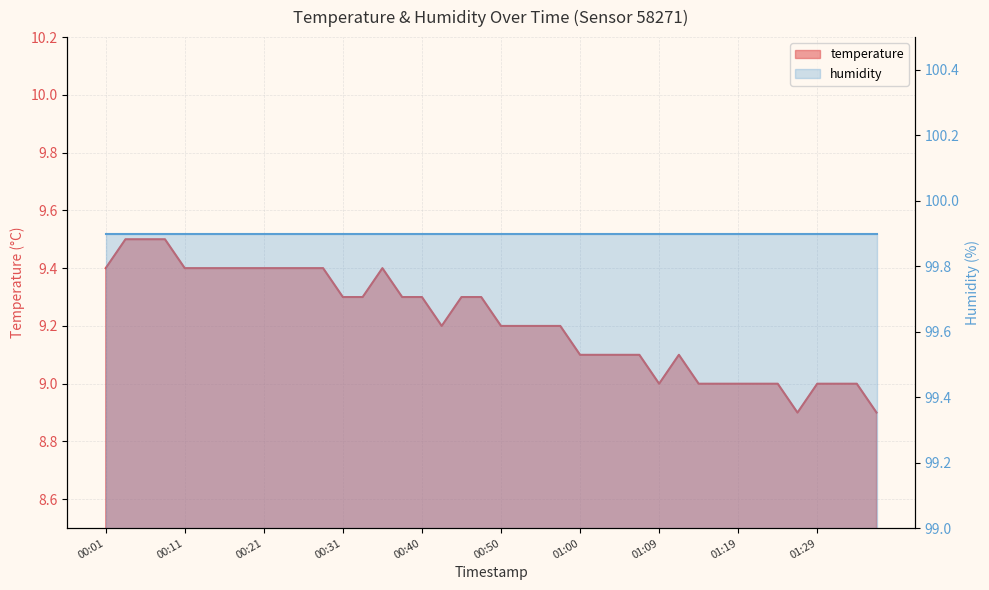

How many interior local peaks (higher than both neighbors) does the data have?

2